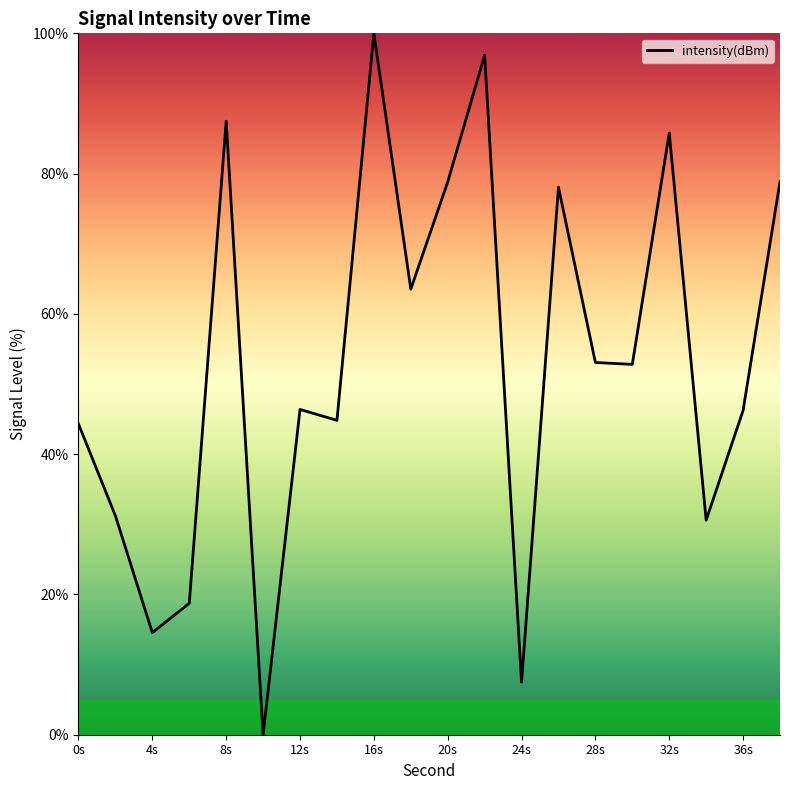

What is the difference between the maximum and minimum values?

100.0